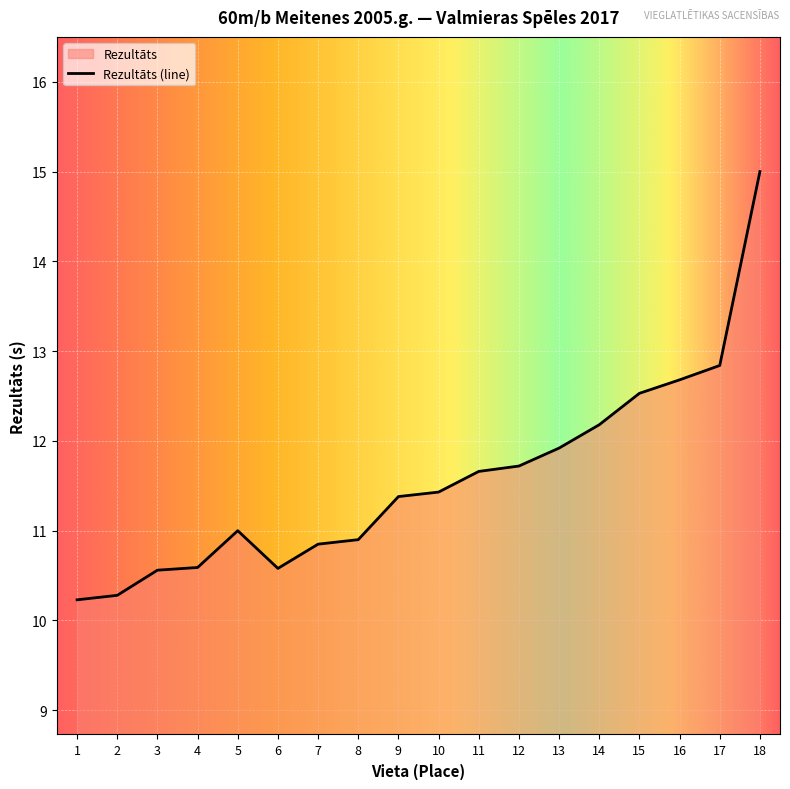

Read the value at 11.

11.7